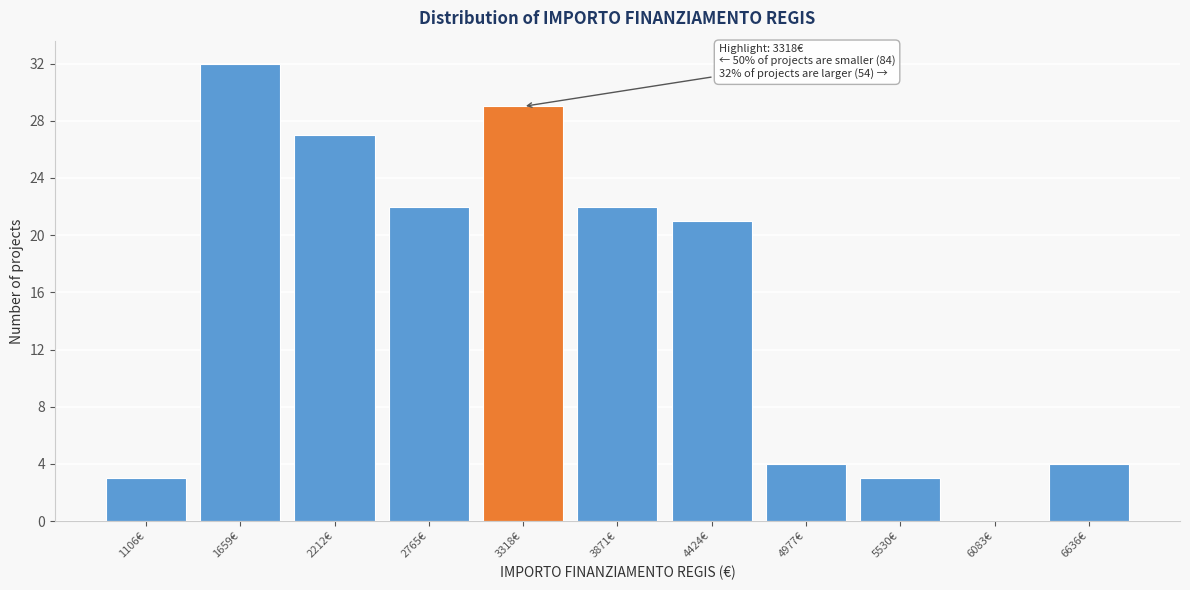

Reading left to right, transcribe all the data shown in this chart.

1106€=3	1659€=32	2212€=27	2765€=22	3318€=29	3871€=22	4424€=21	4977€=4	5530€=3	6083€=0	6636€=4